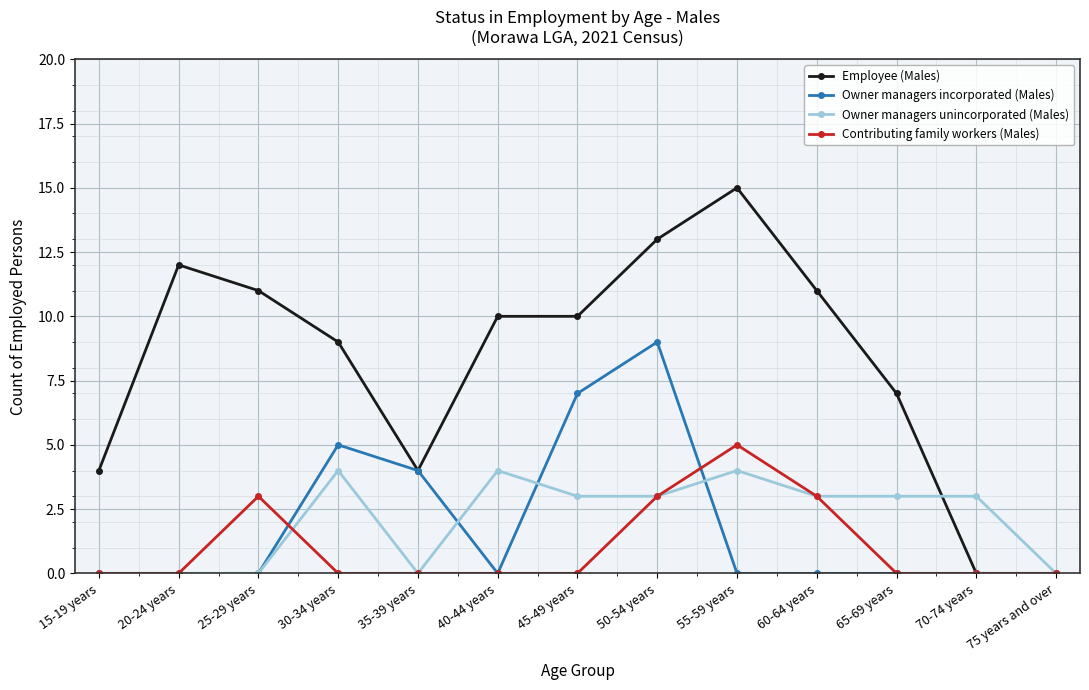

Which series has the largest total across all categories?

Employee (Males)